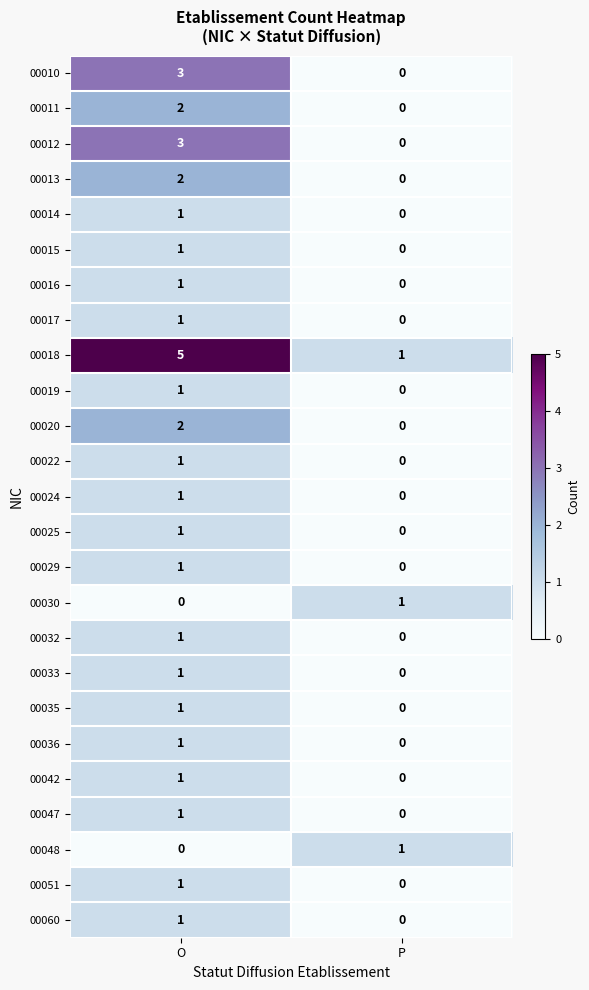

How many values in 00017 are above zero?

1